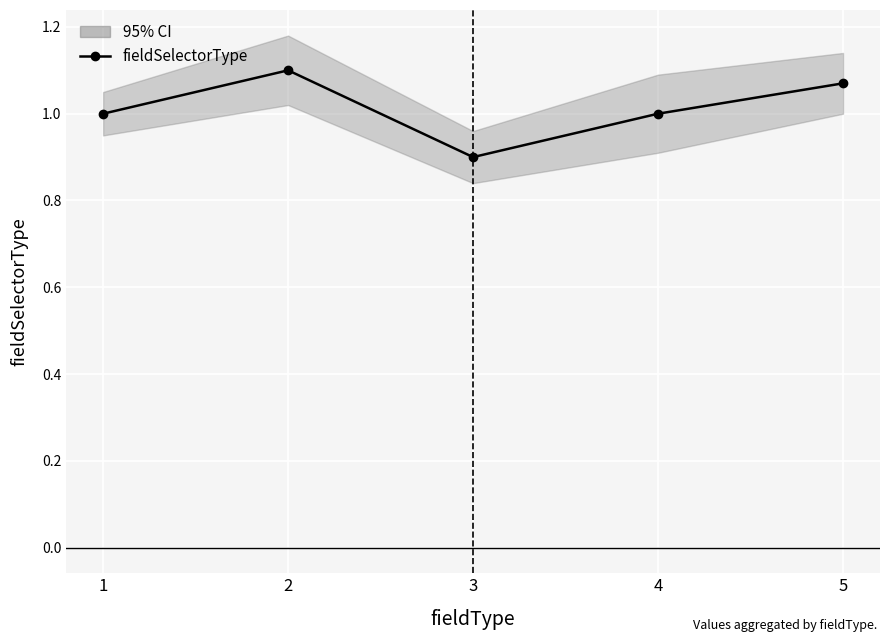

Reading left to right, list all the values displayed in this chart.

1=1.0	2=1.1	3=0.9	4=1.0	5=1.1